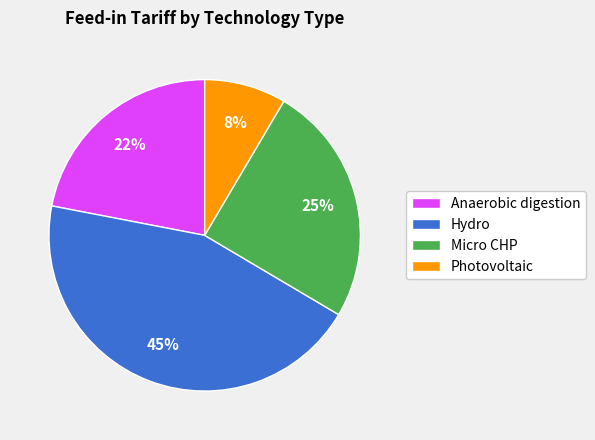

Which has a higher value, Micro CHP or Anaerobic digestion?

Micro CHP